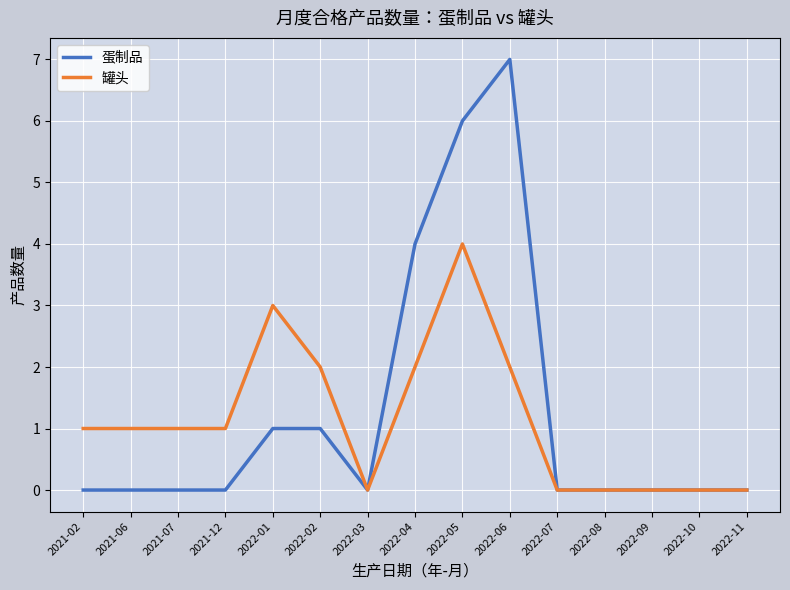

At which category is the sum across all series the highest?

2022-05